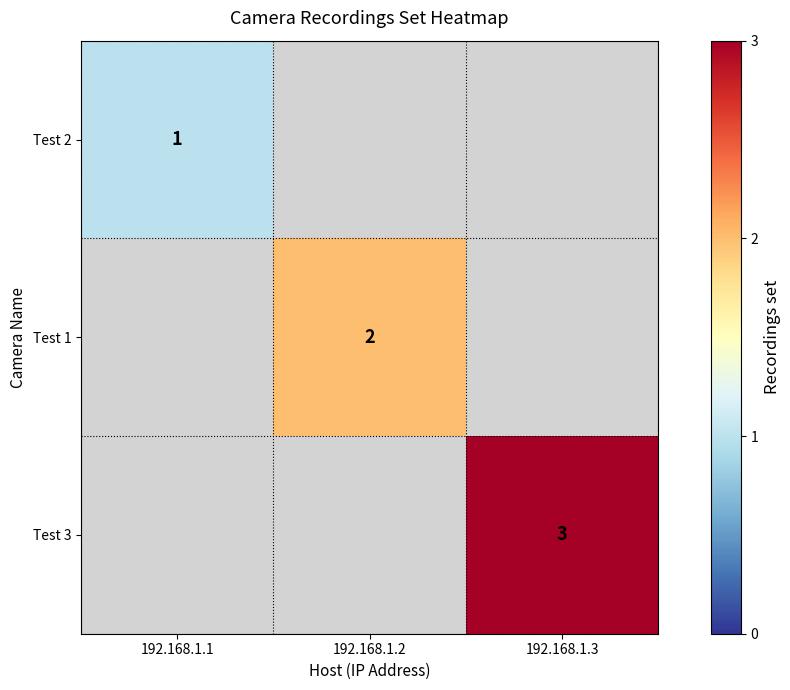

What is the difference between the highest and lowest values at 192.168.1.3?

3